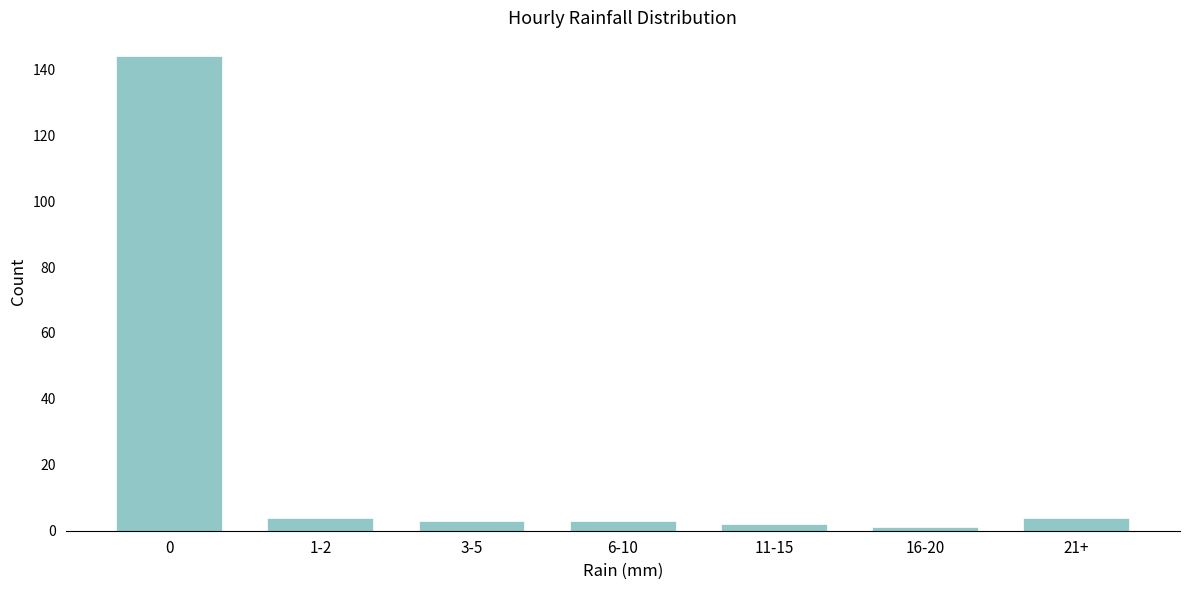

Reading left to right, extract all data points from this chart.

144	4	3	3	2	1	4